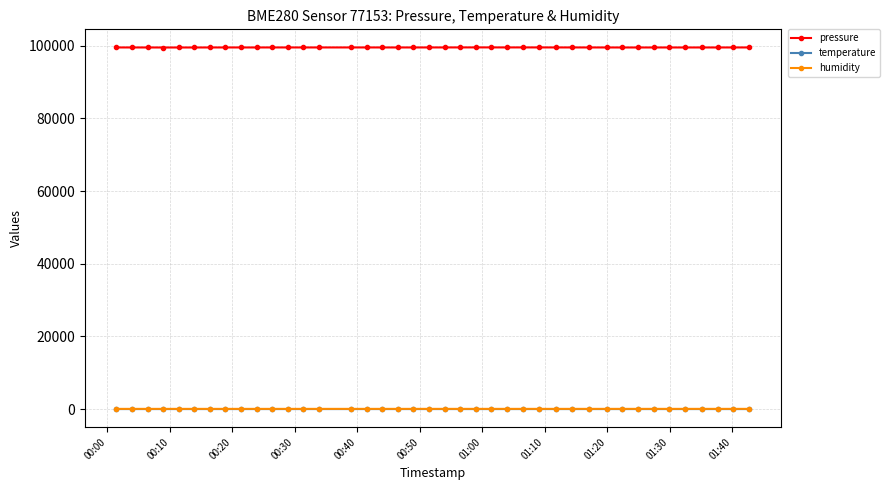

True or false: pressure has more than 1 points higher than both neighbors.

True